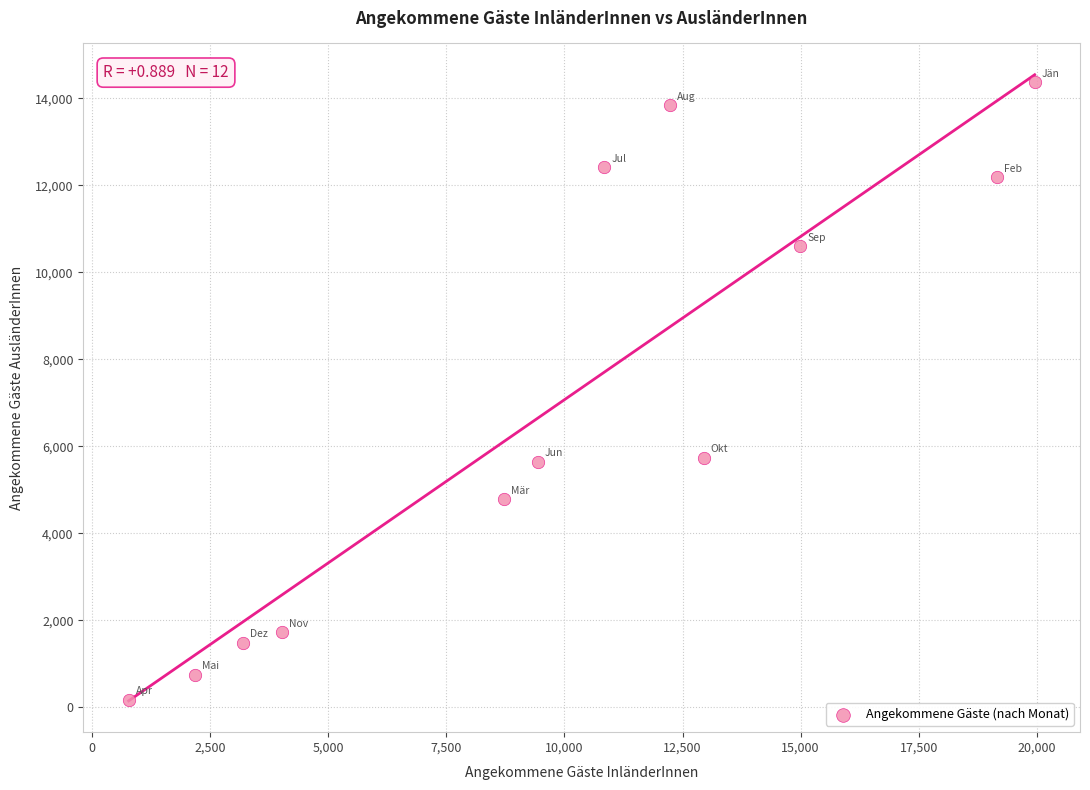

What is the average X value?

9871